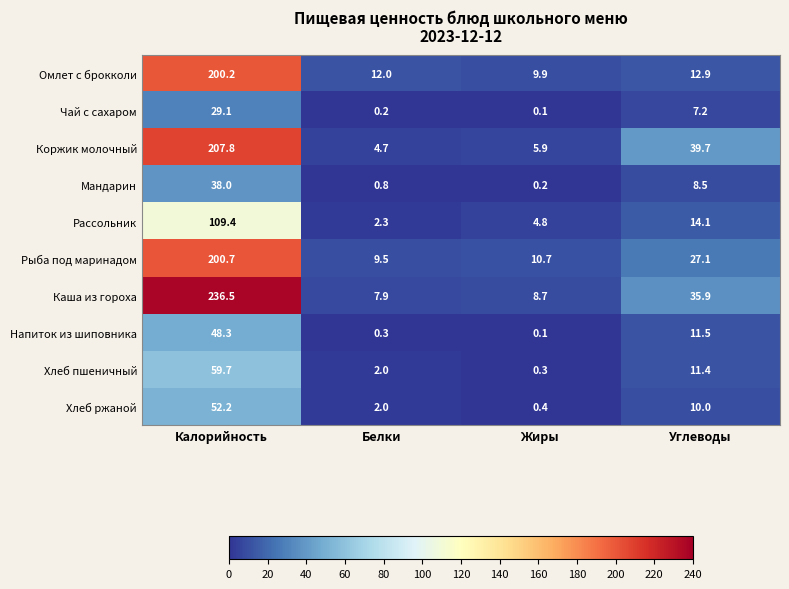

How many categories are shown in the chart?

4